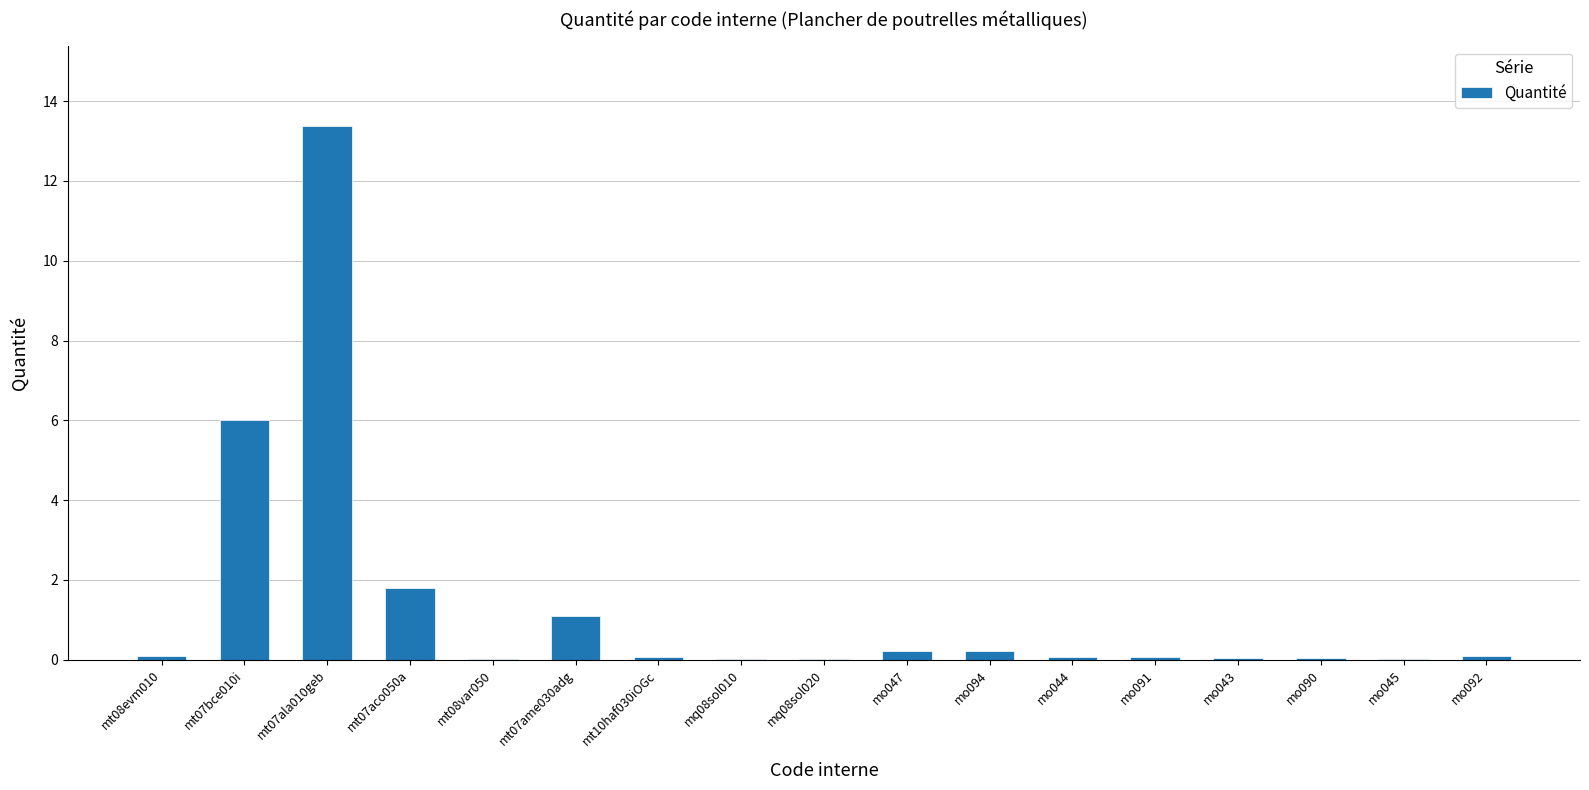

Which category has the highest value across all series?

mt07ala010geb